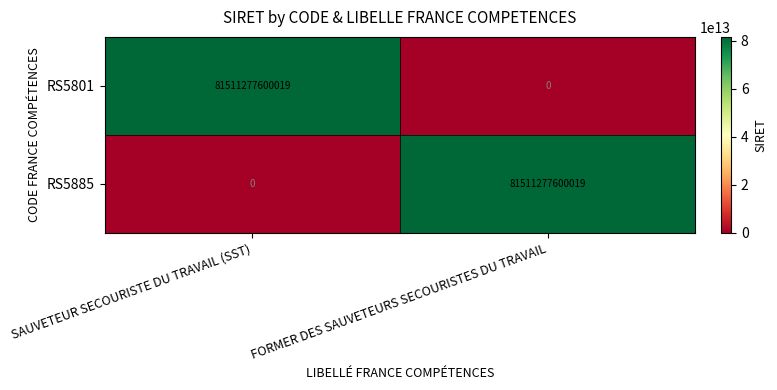

Count the number of data series in this chart.

2